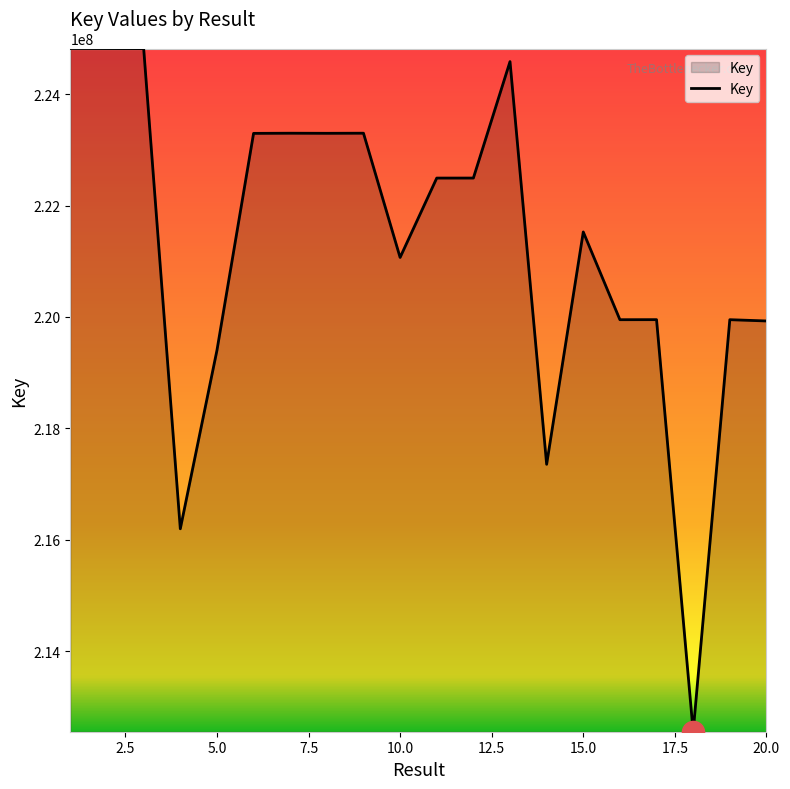

What is the difference between the maximum and minimum values?

12265050